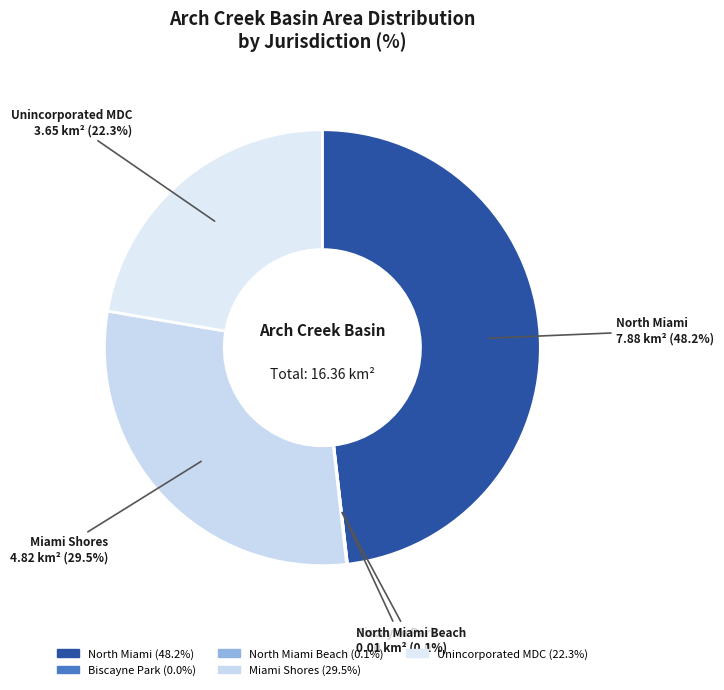

Combined, do North Miami Beach and Unincorporated MDC account for over 50%?

No